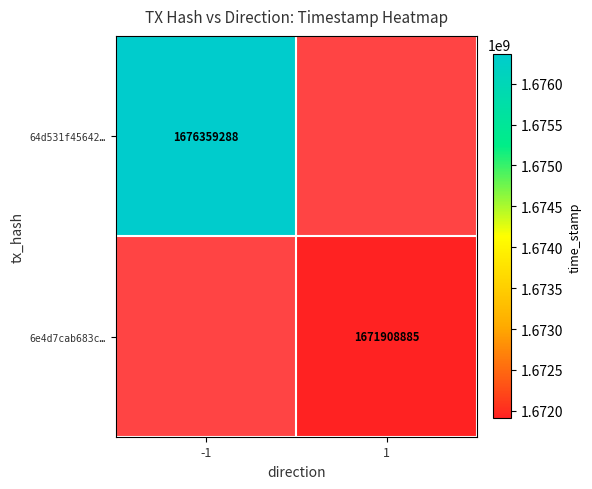

Is the value of 6e4d7cab683c… at 1 greater than the value of 64d531f45642… at -1?

No